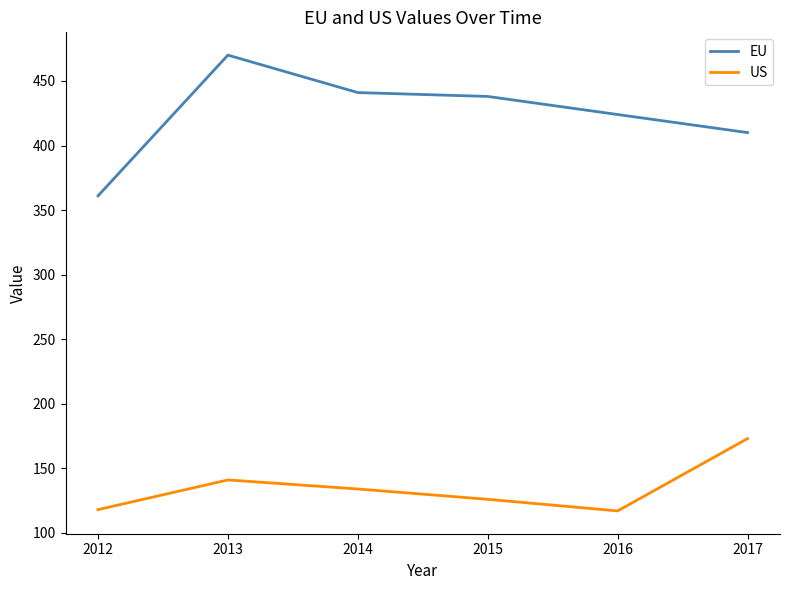

At which category is the sum across all series the highest?

2013